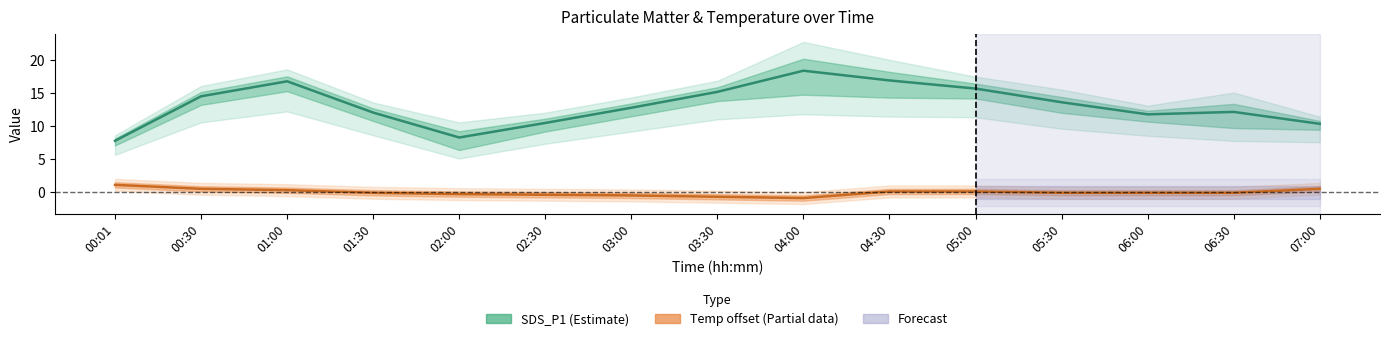

True or false: SDS_P1 (Estimate) and Temp offset (Partial) intersect in this chart.

False